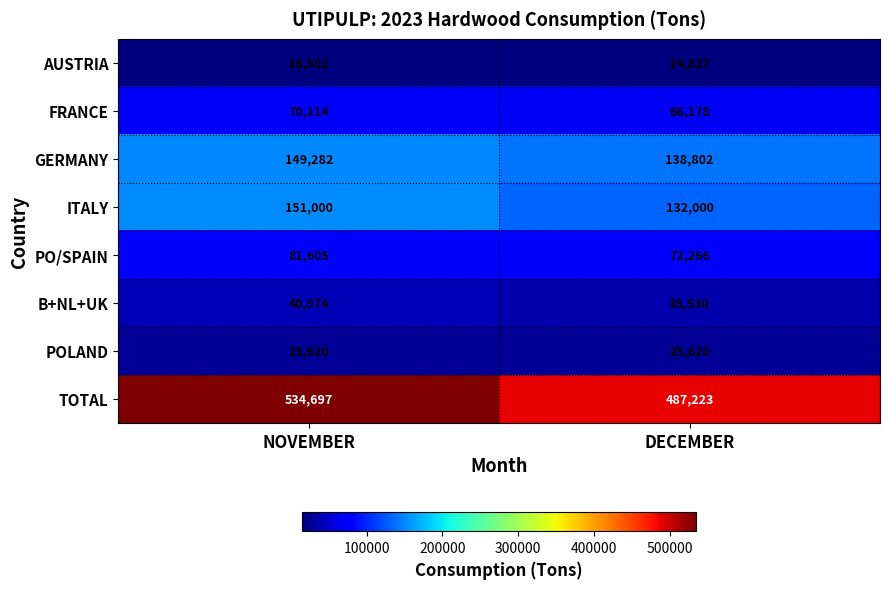

The value of FRANCE at NOVEMBER is 70114. True or false?

True